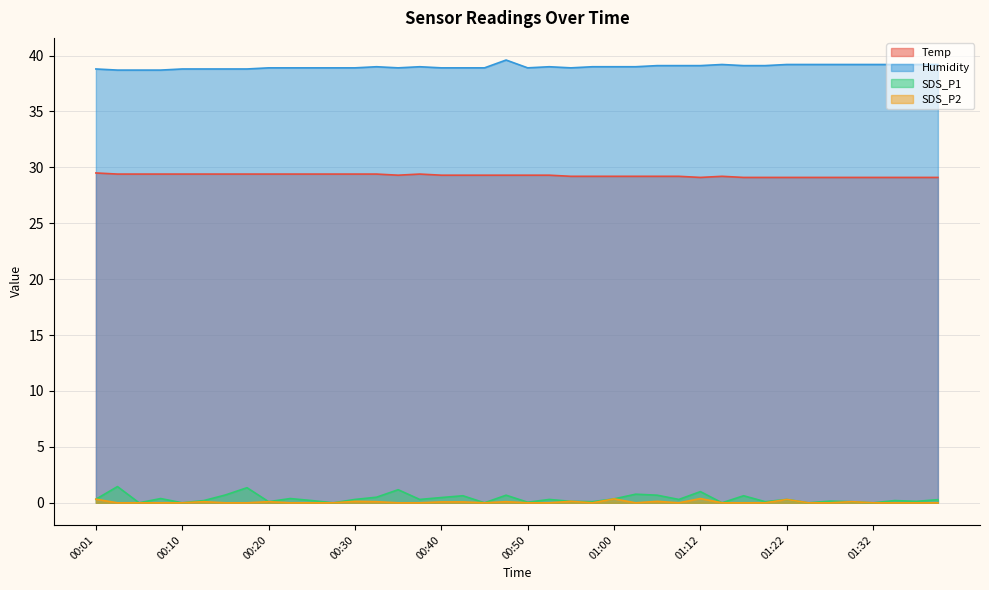

List the labels in order of SDS_P2 value, largest first.

01:12, 01:00, 00:01, 01:22, 00:30, 00:55, 01:05, 00:13, 00:20, 00:32, 00:47, 01:30, 00:40, 00:42, 00:03, 00:05, 00:08, 00:10, 00:15, 00:18, 00:23, 00:25, 00:28, 00:35, 00:37, 00:45, 00:50, 00:52, 00:57, 01:02, 01:07, 01:15, 01:17, 01:20, 01:25, 01:27, 01:32, 01:34, 01:37, 01:39